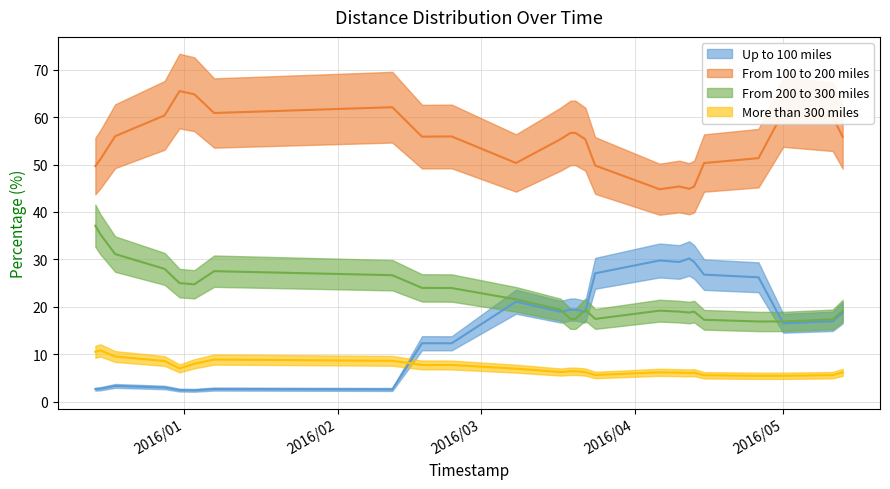

Reading left to right, list all the values displayed in this chart.

up_to_100: 2.7	2.8	3.4	3.0	2.5	2.4	2.7	2.6	12.3	12.3	21.1	19.0	19.4	19.4	19.0	27.1	29.8	29.5	30.2	29.5	26.8	26.2	16.6	17.0	18.8
from_100_200: 49.7	51.1	56.0	60.4	65.5	64.8	60.9	62.1	55.9	55.9	50.3	55.3	56.7	56.7	55.3	49.8	44.8	45.4	44.9	45.4	50.3	51.3	61.0	60.0	55.8
from_200_300: 37.1	35.3	31.1	28.0	25.0	24.8	27.5	26.7	24.0	24.0	21.6	19.4	17.5	17.5	19.4	17.5	19.2	19.0	18.8	19.0	17.3	16.9	16.9	17.4	19.2
more_than_300: 10.5	10.8	9.6	8.6	7.0	8.0	8.9	8.6	7.8	7.8	7.0	6.3	6.4	6.4	6.3	5.7	6.2	6.2	6.1	6.2	5.6	5.5	5.5	5.6	6.2